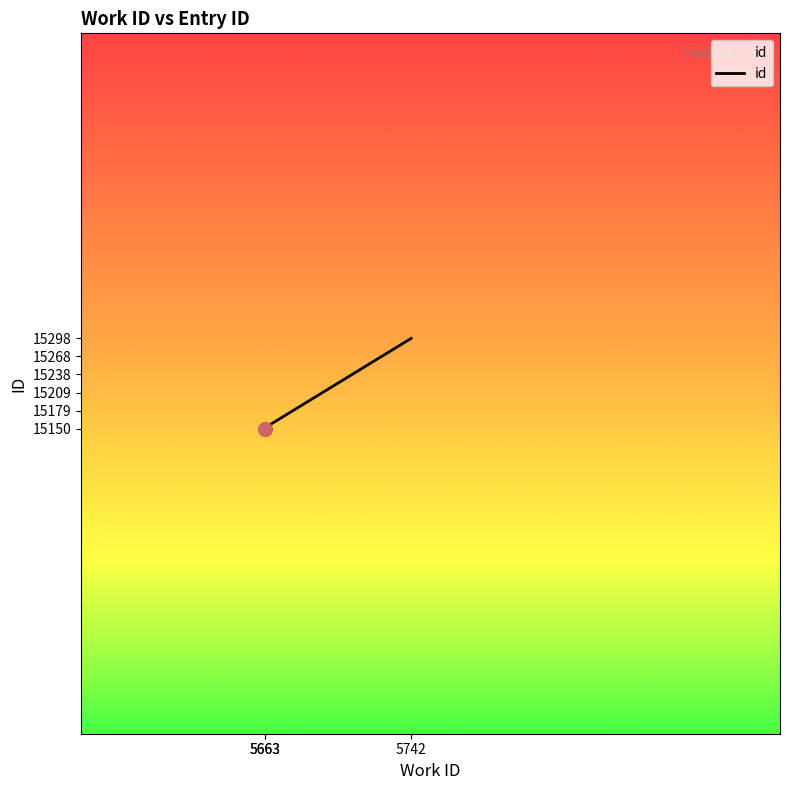

Reading right to left, what are all the values shown in this chart?

15298	15152	15150